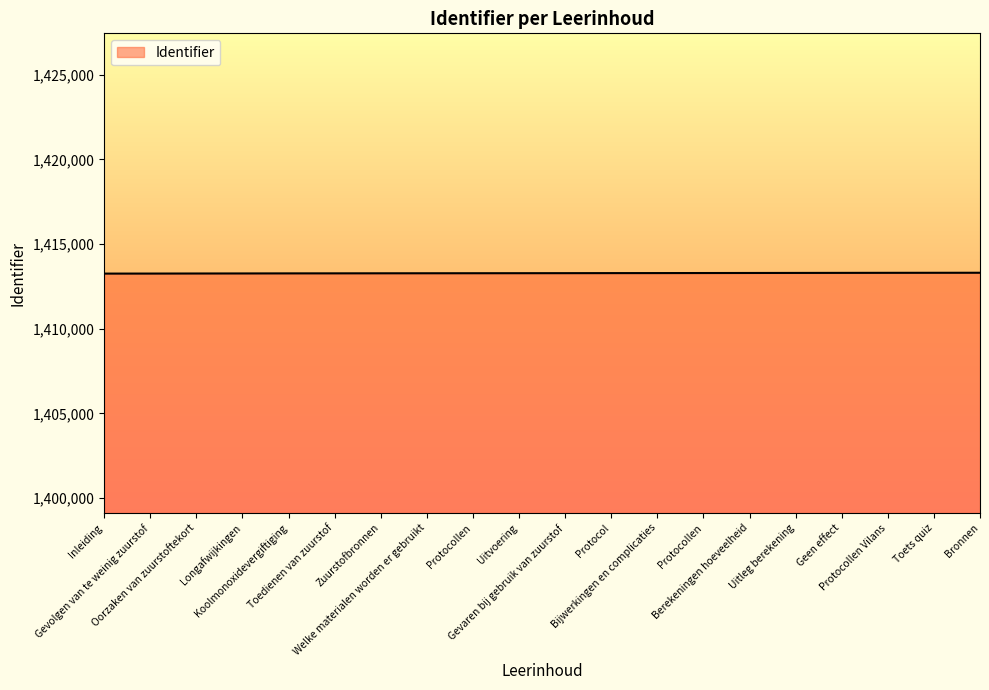

The value at Toedienen van zuurstof is 1988557. True or false?

False